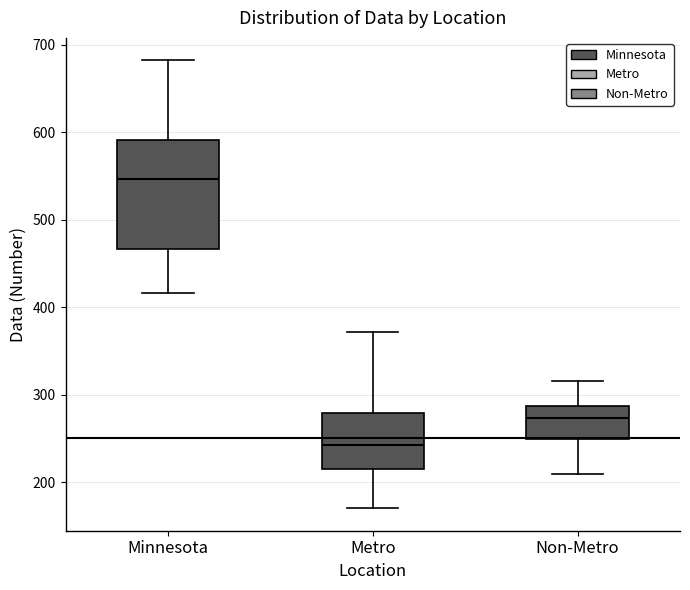

Where is the upper edge of the box for Minnesota on the y-axis? The values are not printed on the chart, so give them approximately, as read against the axis.

590